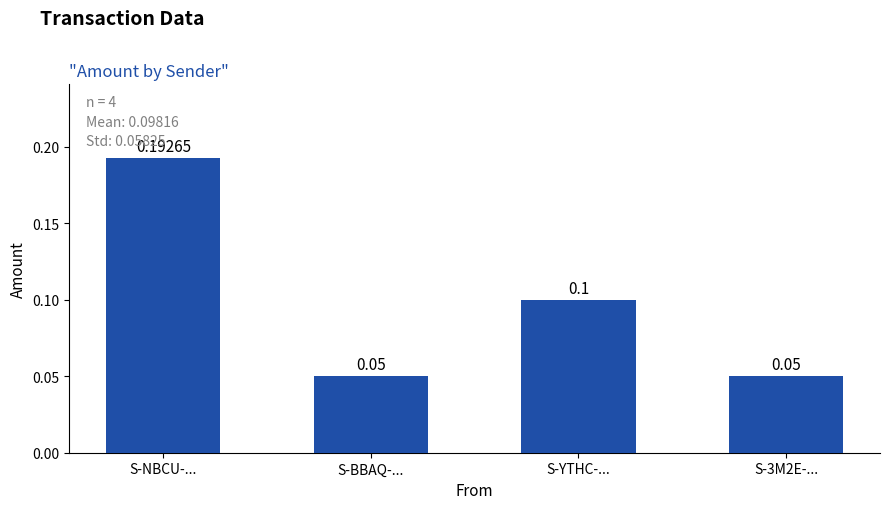

Which category has the highest value across all series?

S-NBCU-...